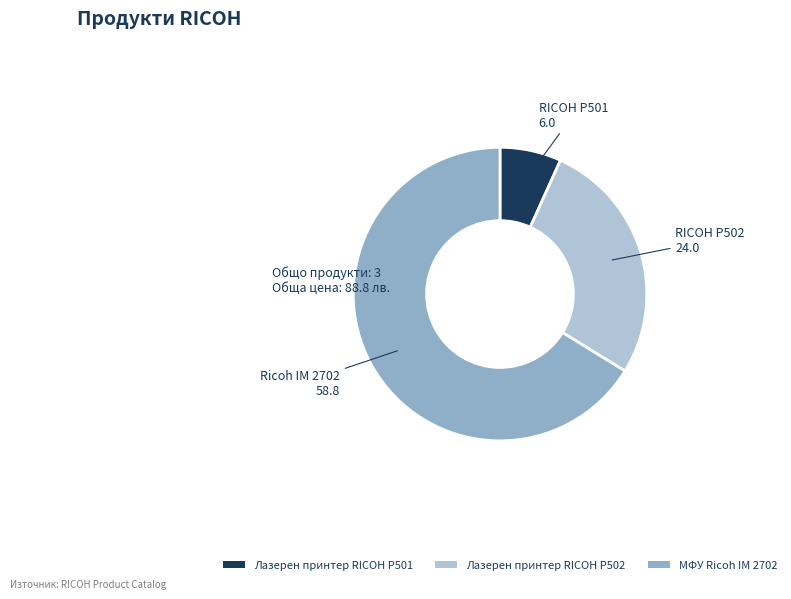

Rank the categories by value from lowest to highest.

Лазерен принтер RICOH P501, Лазерен принтер RICOH P502, МФУ Ricoh IM 2702